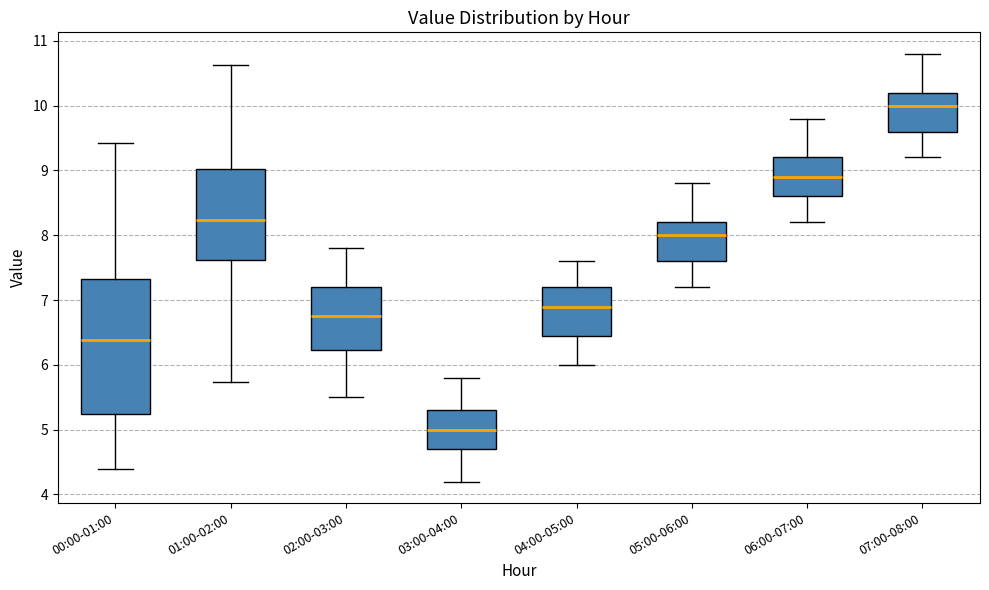

Where is the lower edge of the box for 03:00-04:00 on the y-axis? The values are not printed on the chart, so give them approximately, as read against the axis.

4.7